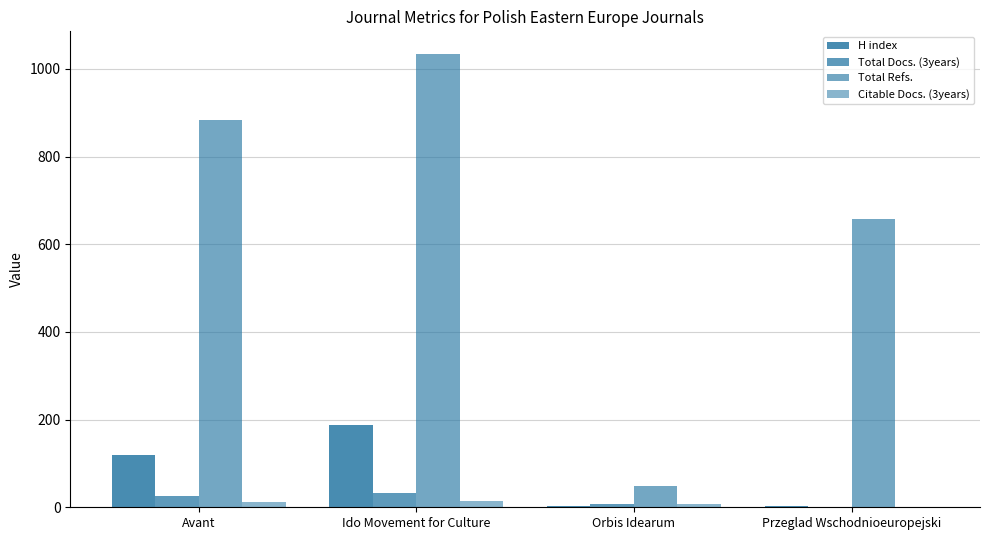

How many data points does each series have?

4